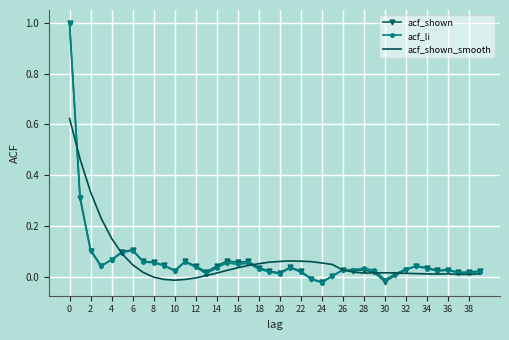

What is the greatest value displayed?

1.0